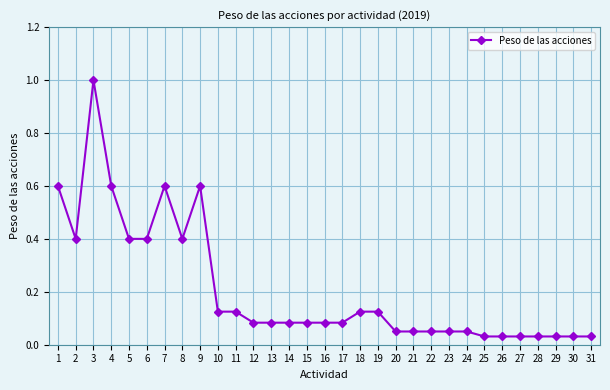

Where is the first local maximum?

3